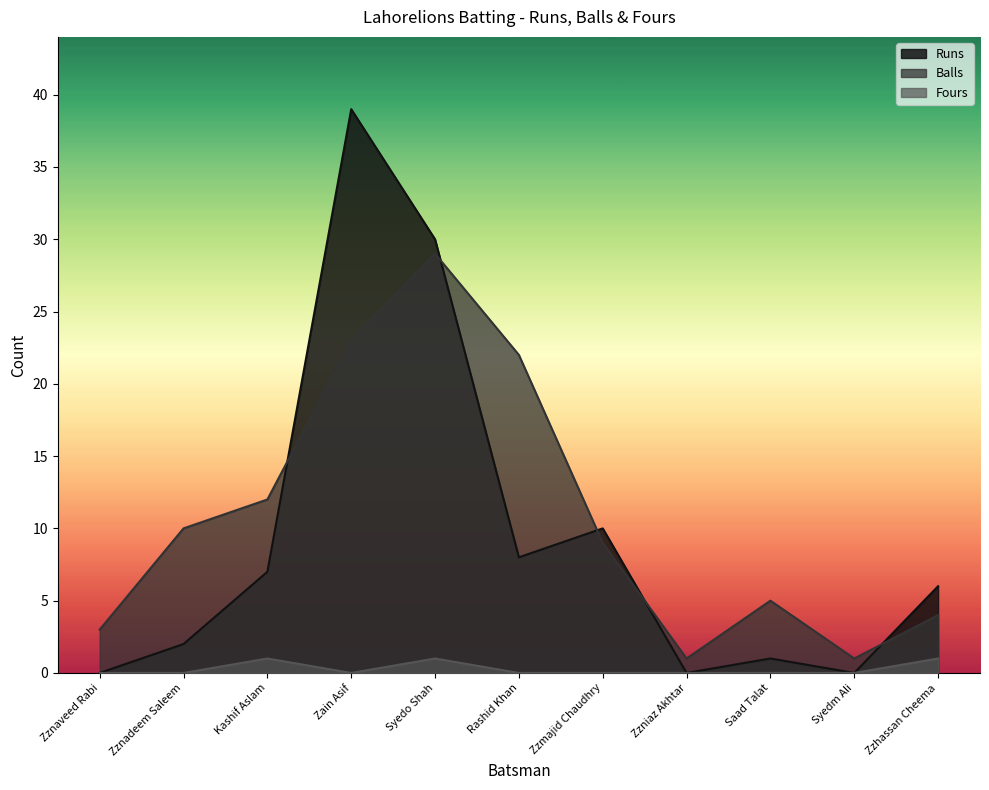

Which series has the largest total across all categories?

Balls